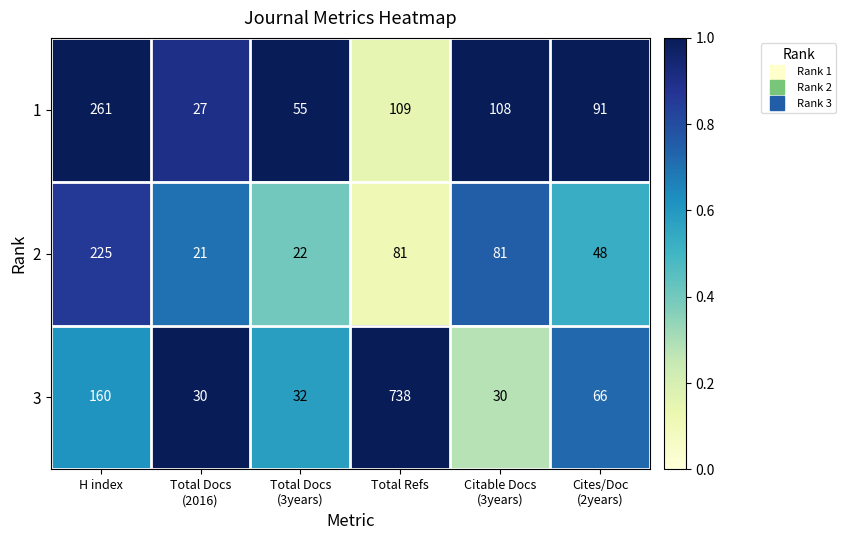

What is the greatest value displayed?

738